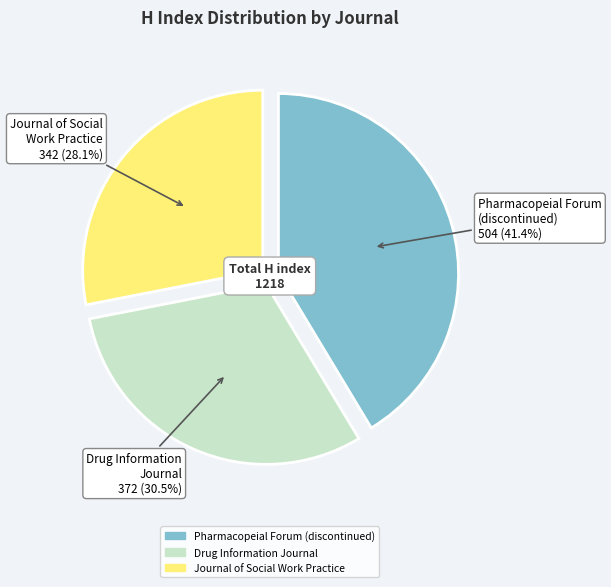

Between Pharmacopeial Forum (discontinued) and Journal of Social Work Practice, which is larger?

Pharmacopeial Forum (discontinued)